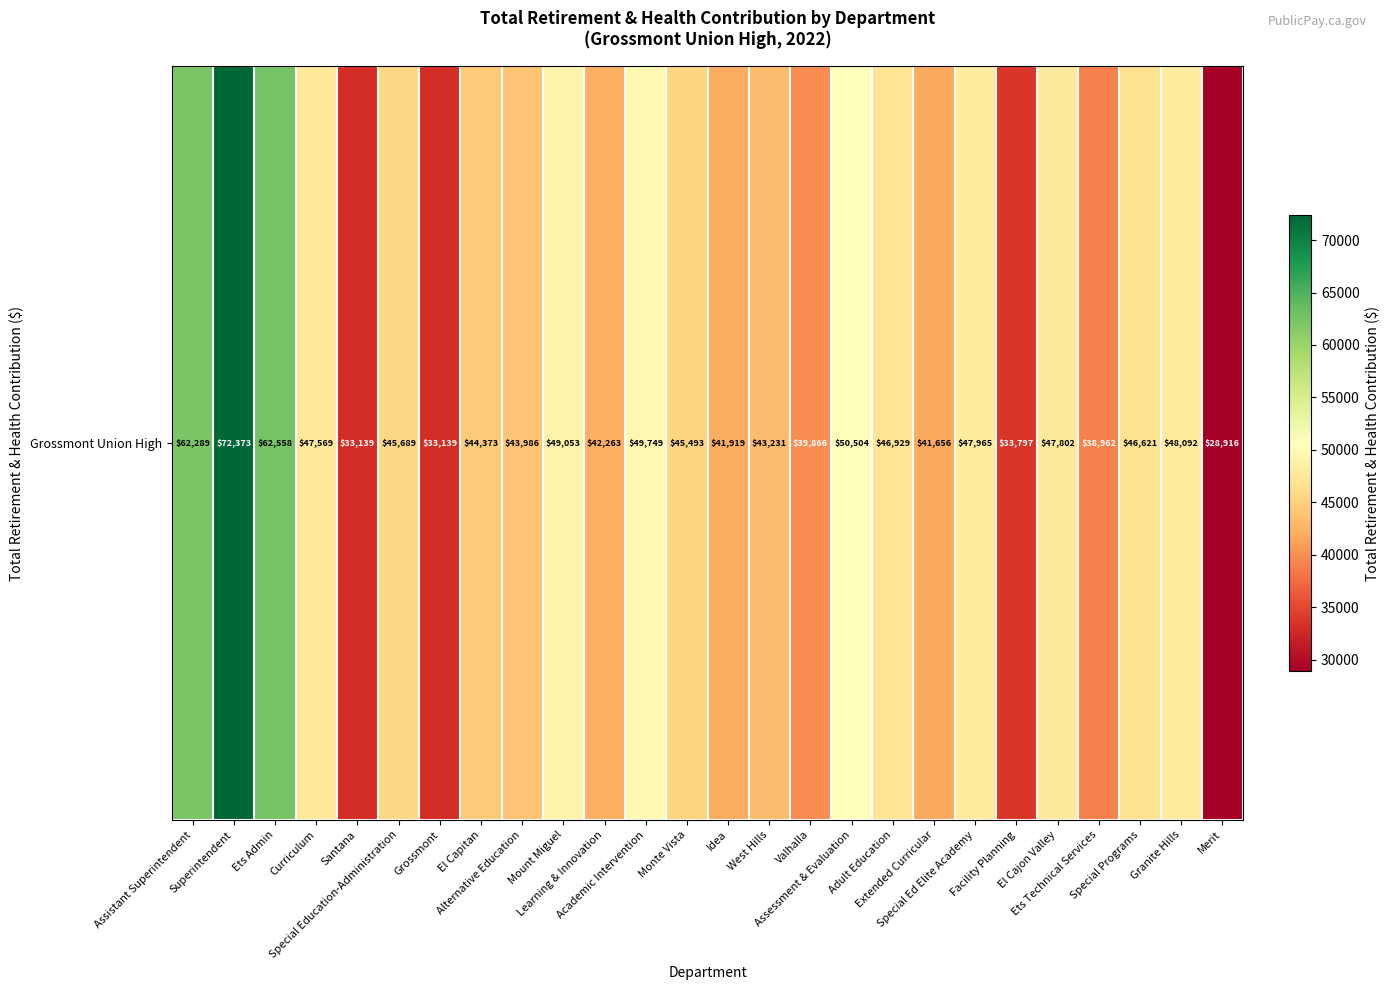

Reading left to right, list all the values displayed in this chart.

62289	72373	62558	47569	33139	45689	33139	44373	43986	49053	42263	49749	45493	41919	43231	39866	50504	46929	41656	47965	33797	47802	38962	46621	48092	28916